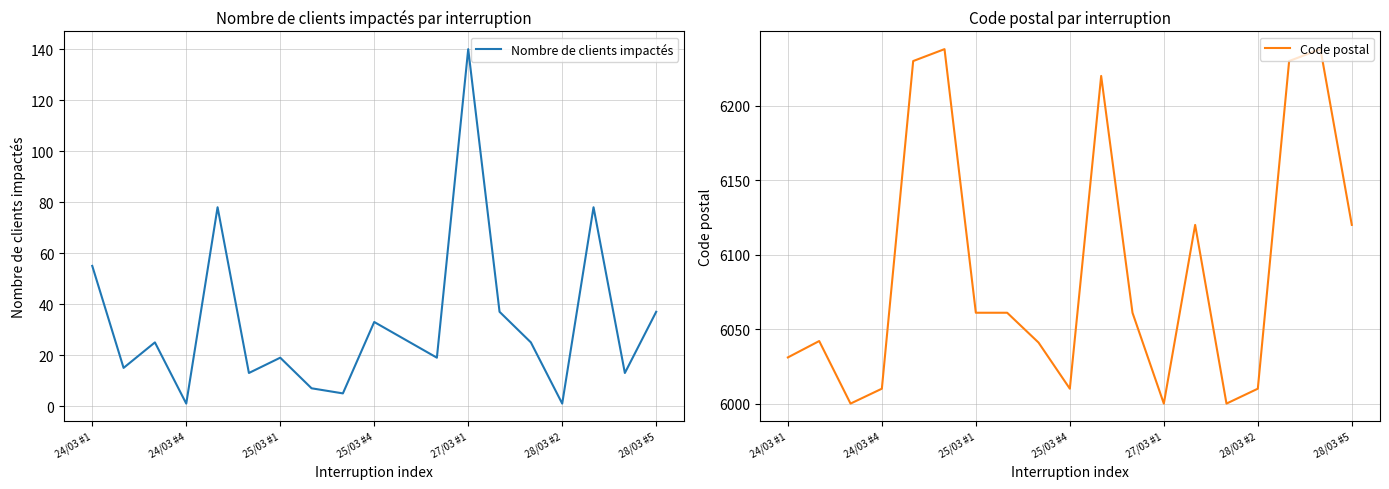

Which category has the highest value in the Nombre de clients impactés series?

27/03 #1